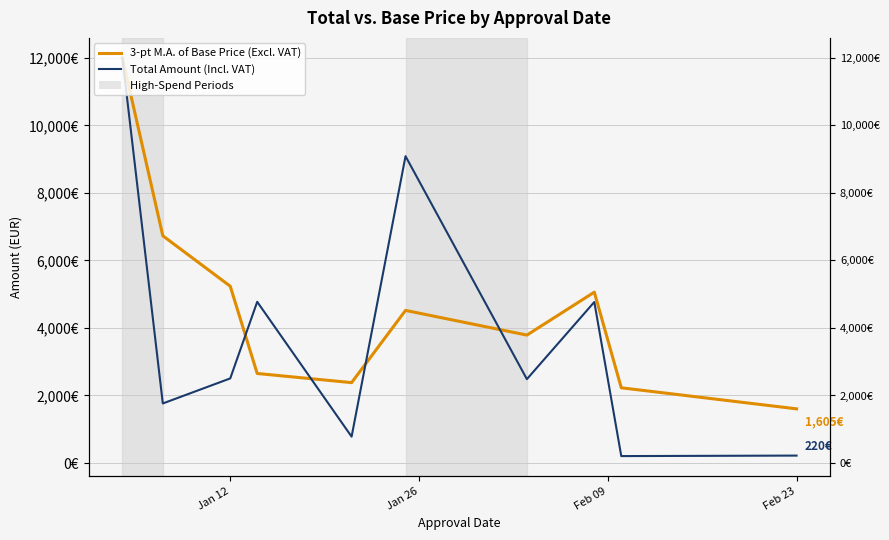

List the series in order of their peak value, lowest first.

3-pt M.A. of Base Price (Excl. VAT), Total Amount (Incl. VAT)